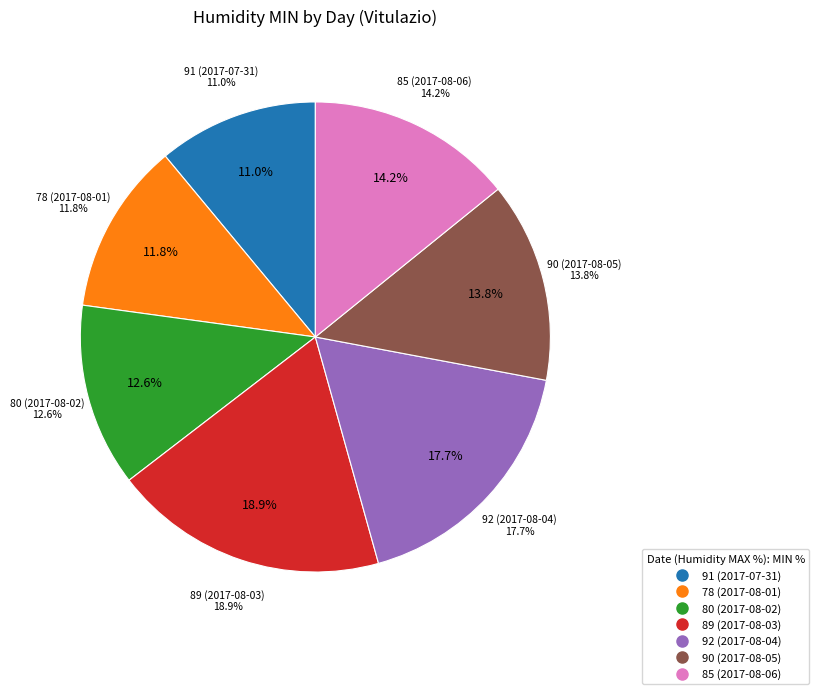

To the nearest percent, what percentage of the pie is 85 (2017-08-06)?

14%